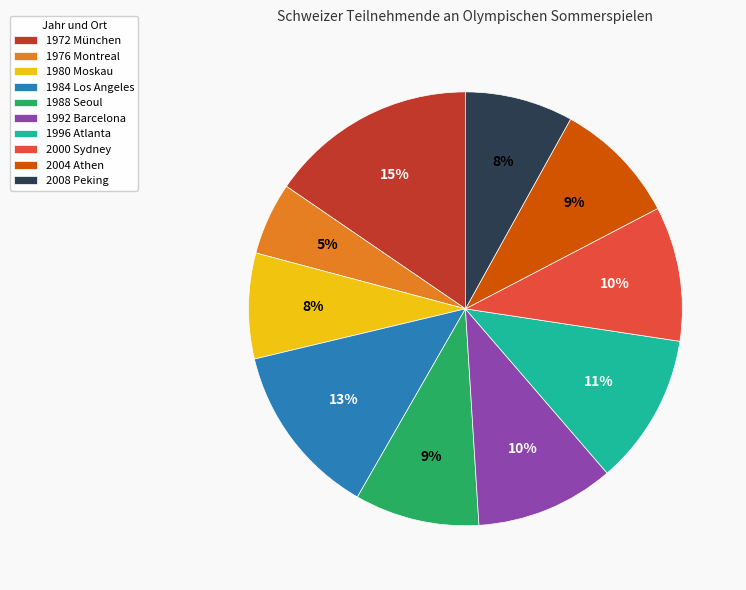

How many slices are in this pie chart?

10